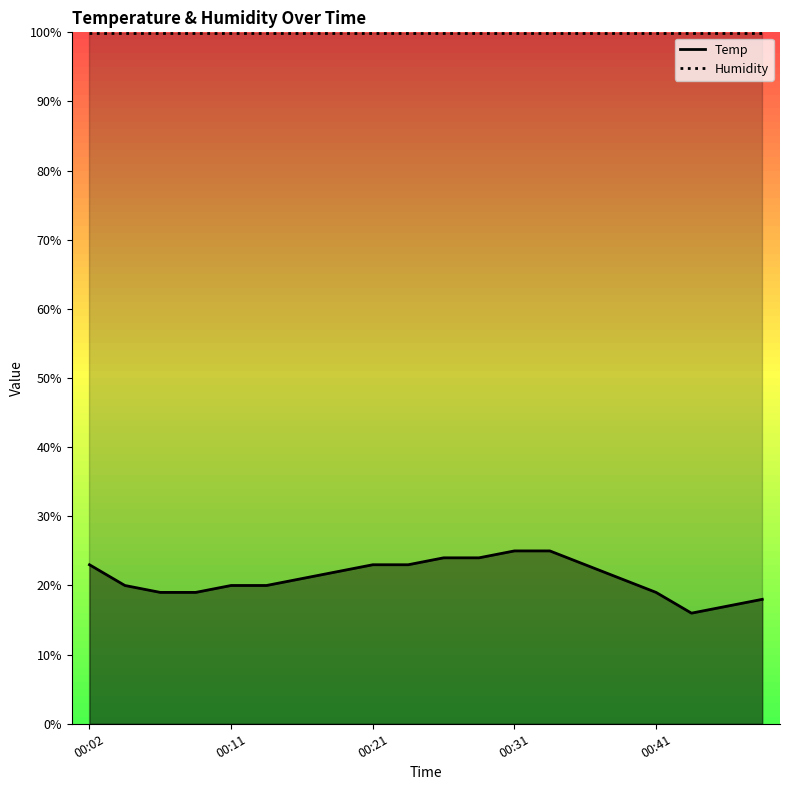

True or false: Temp and Humidity intersect in this chart.

False